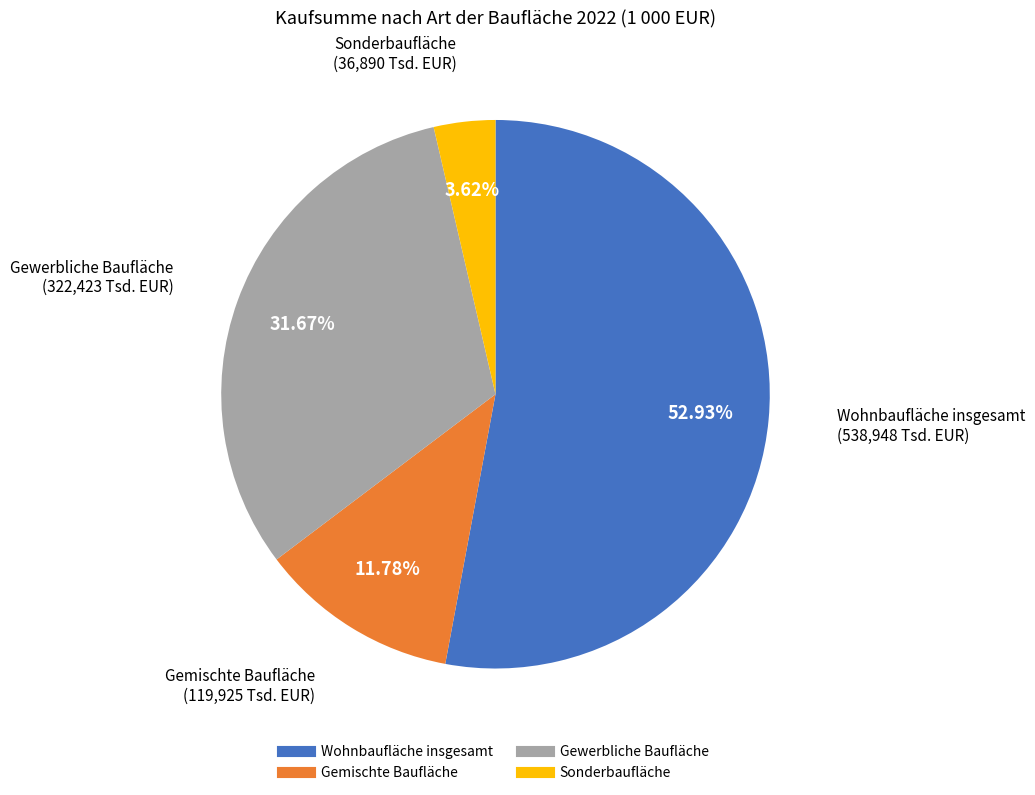

What is the ratio of the value at Wohnbaufläche insgesamt to the value at Gemischte Baufläche?

4.5